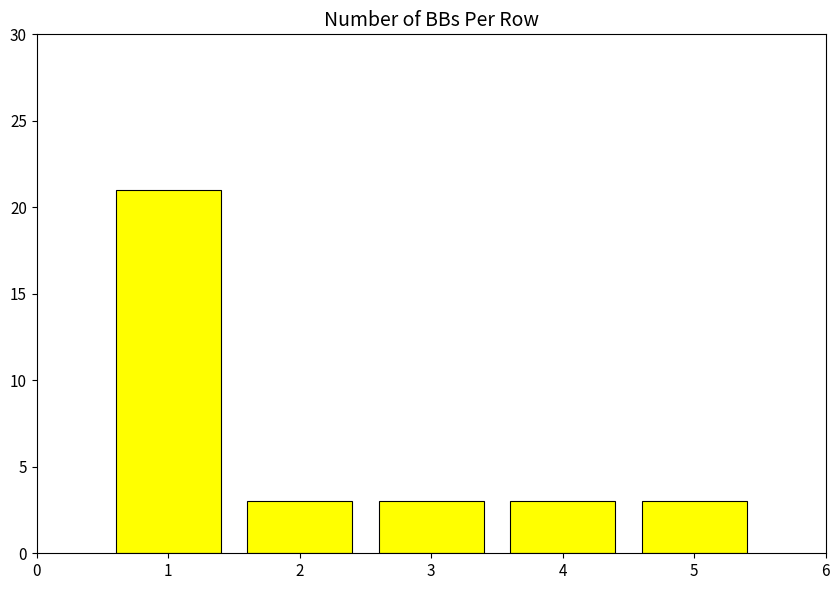

How many bars are there in total?

5